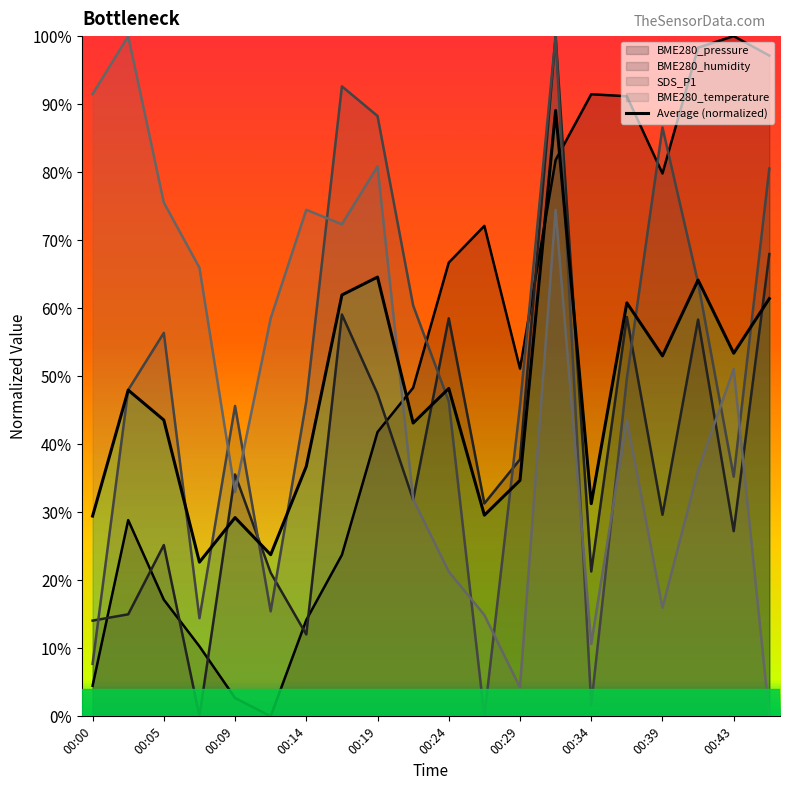

What is the change in value from 00:34 to 00:43?

-0.2